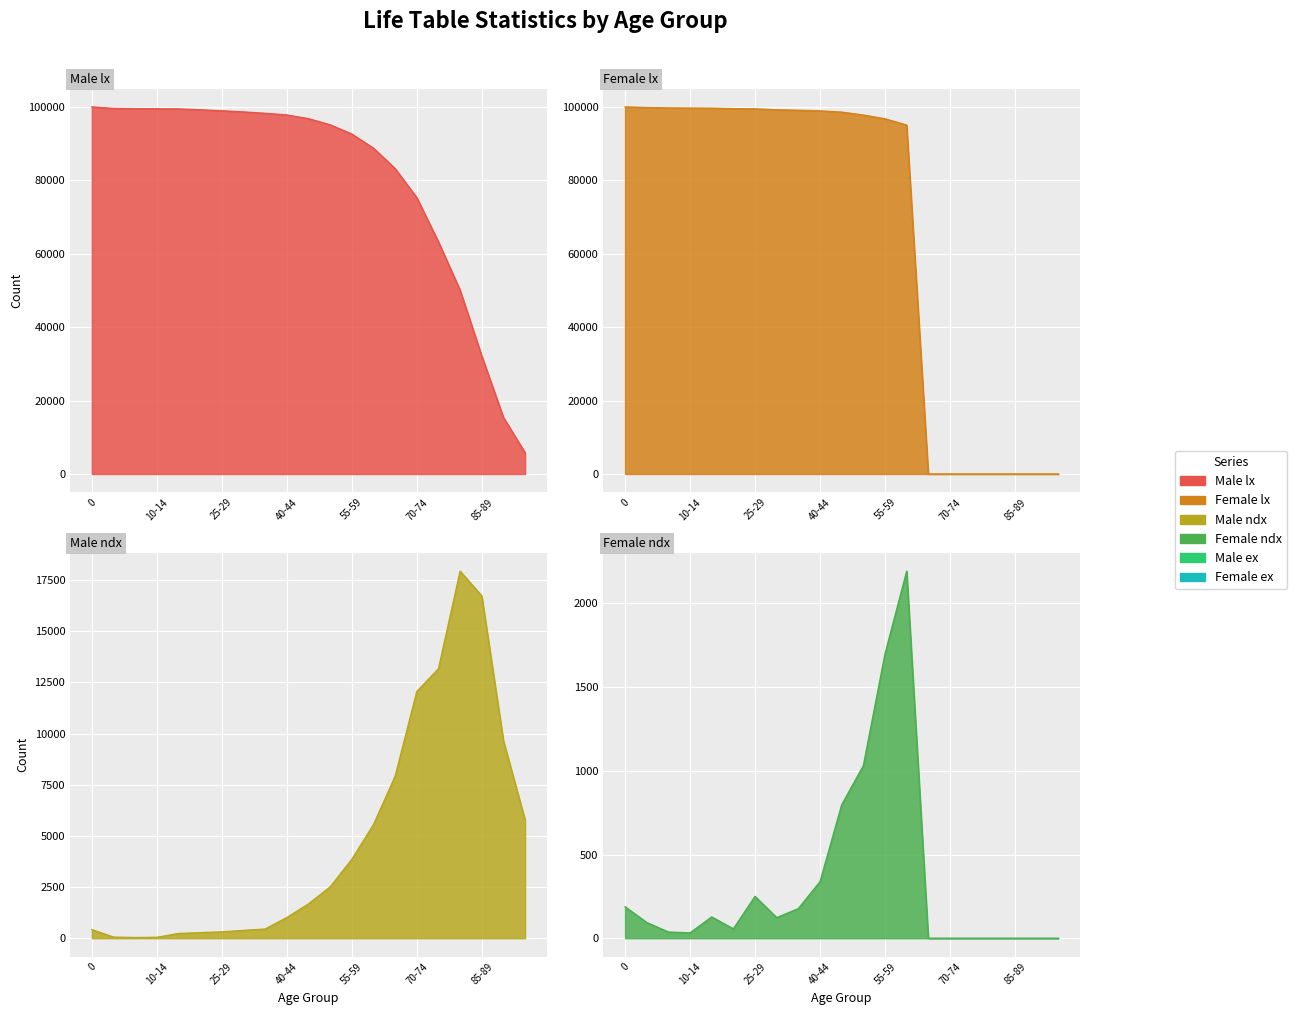

Which category has the lowest value across all series?

65-69